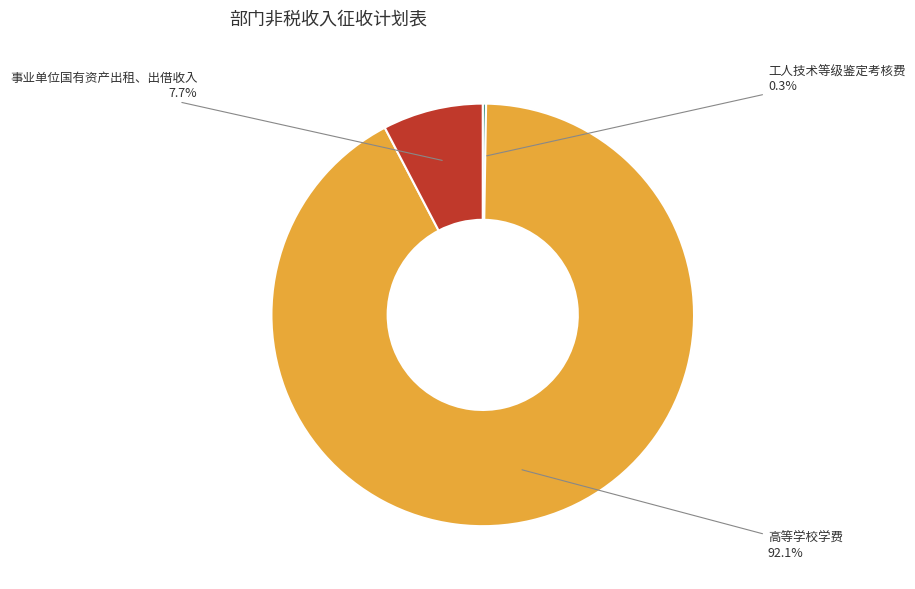

Does 高等学校学费 account for over 50% of the chart?

Yes